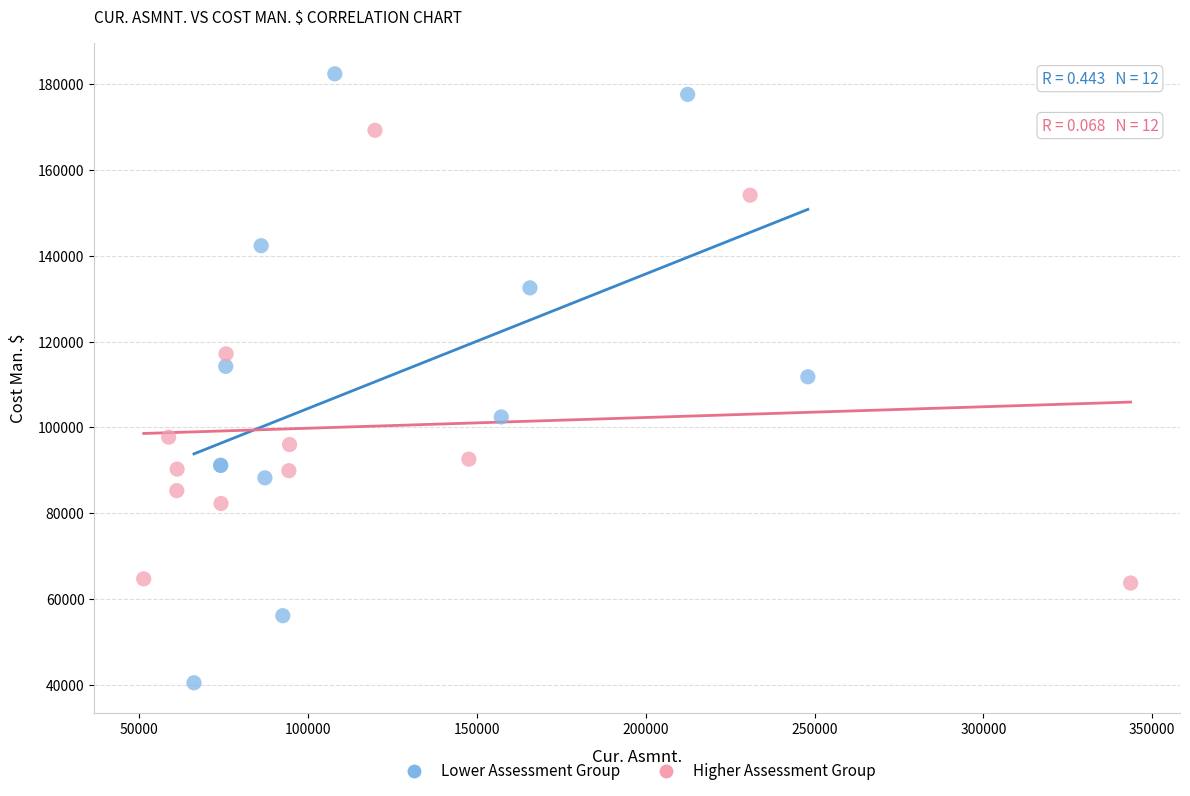

Which series contains the highest Y value?

Lower Assessment Group